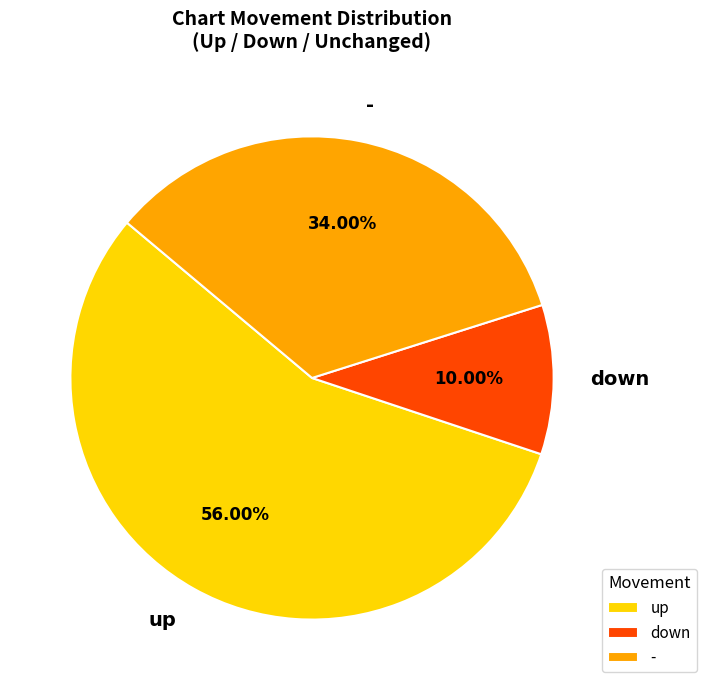

What is the total percentage of - and down?

44.0%